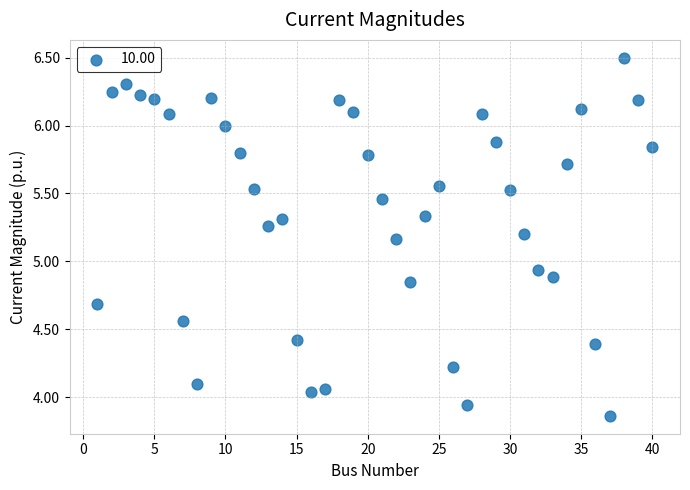

What is the range of Y values (max minus min)?

2.6